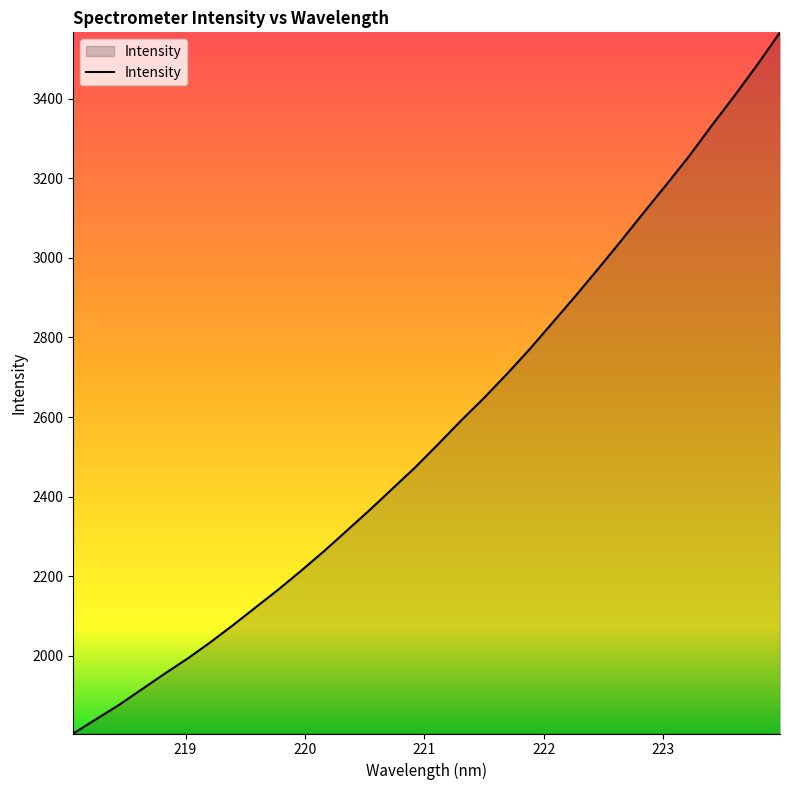

What is the maximum value shown in the chart?

3566.6